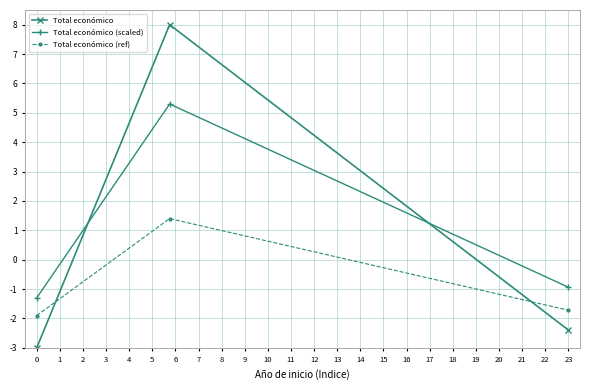

What is the maximum value shown in the chart?

8.0